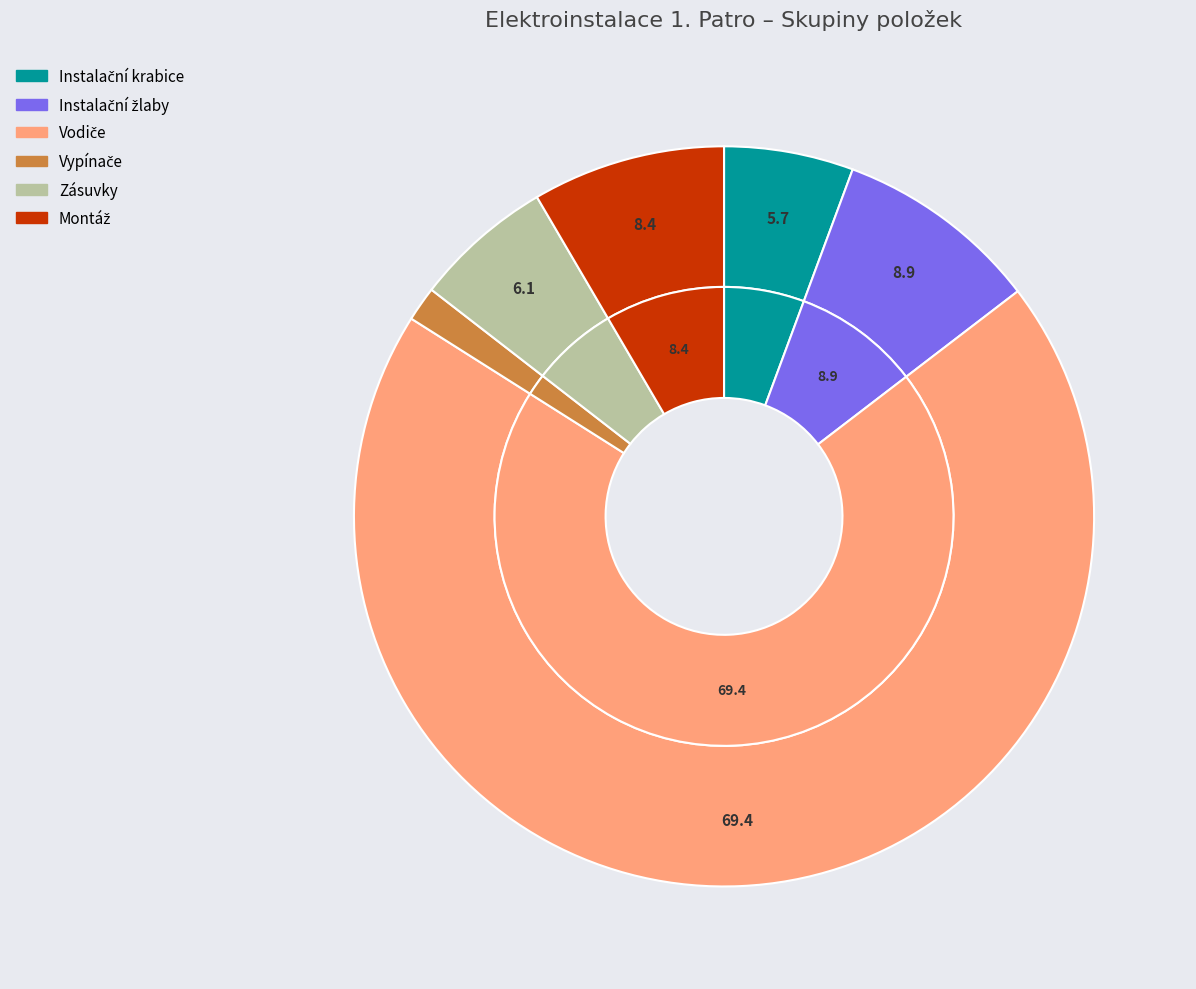

To the nearest percent, what is the combined percentage of Instalační krabice and Vodiče?

75%